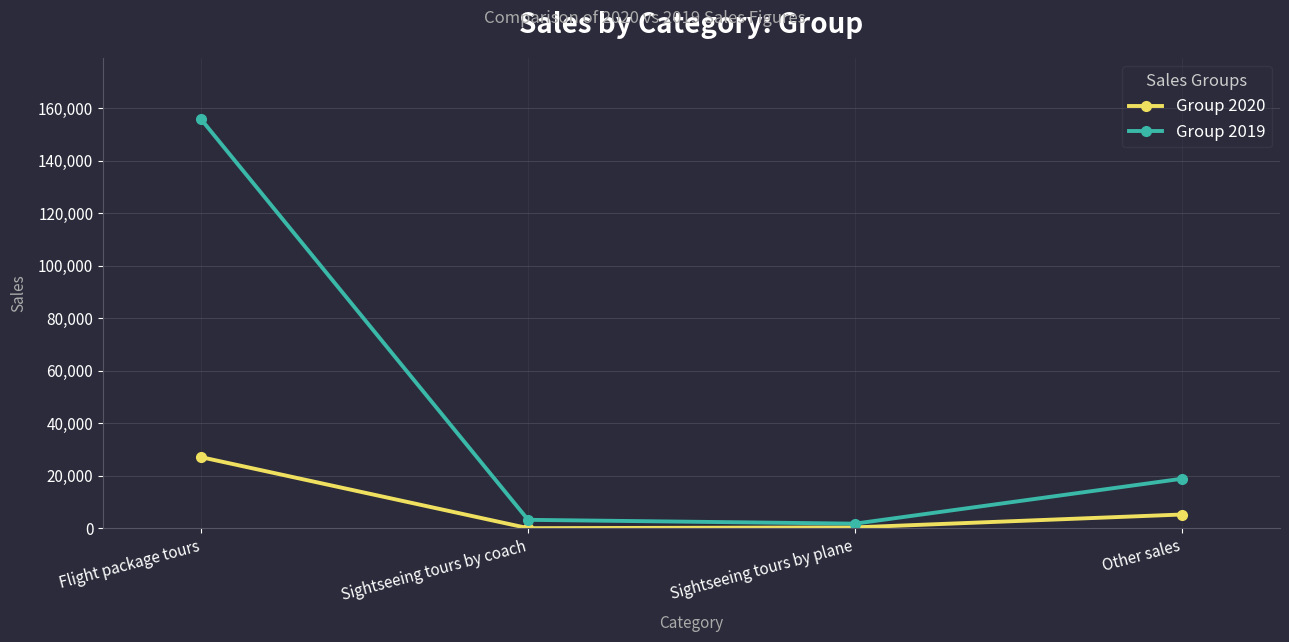

True or false: Group 2020 has more than 0 points higher than both neighbors.

False